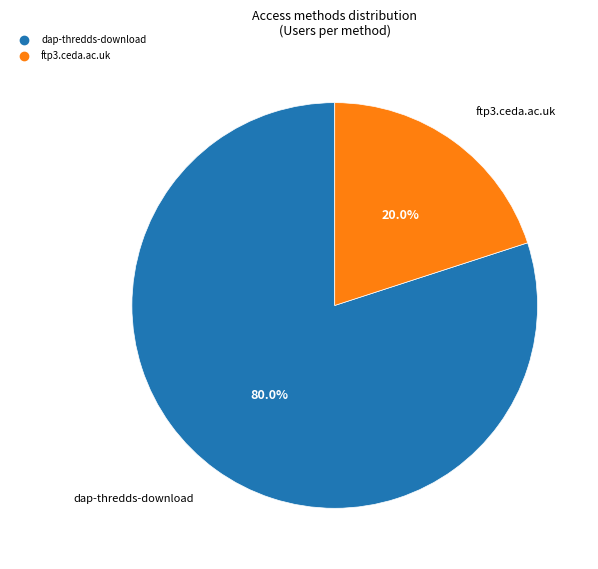

Which category has the smallest portion of the pie?

ftp3.ceda.ac.uk